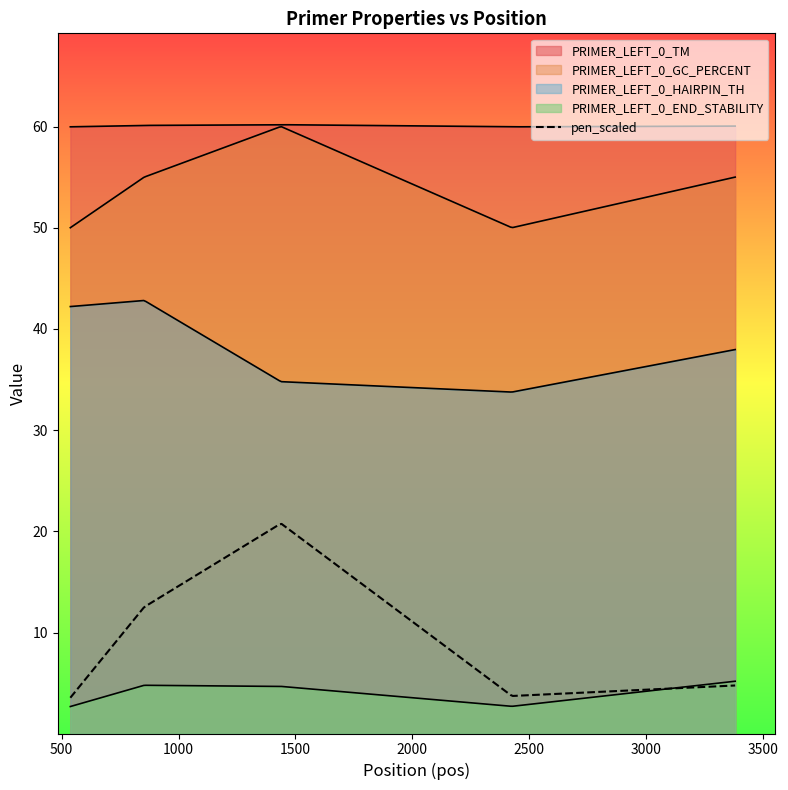

At how many categories does at least one series exceed 42?

5